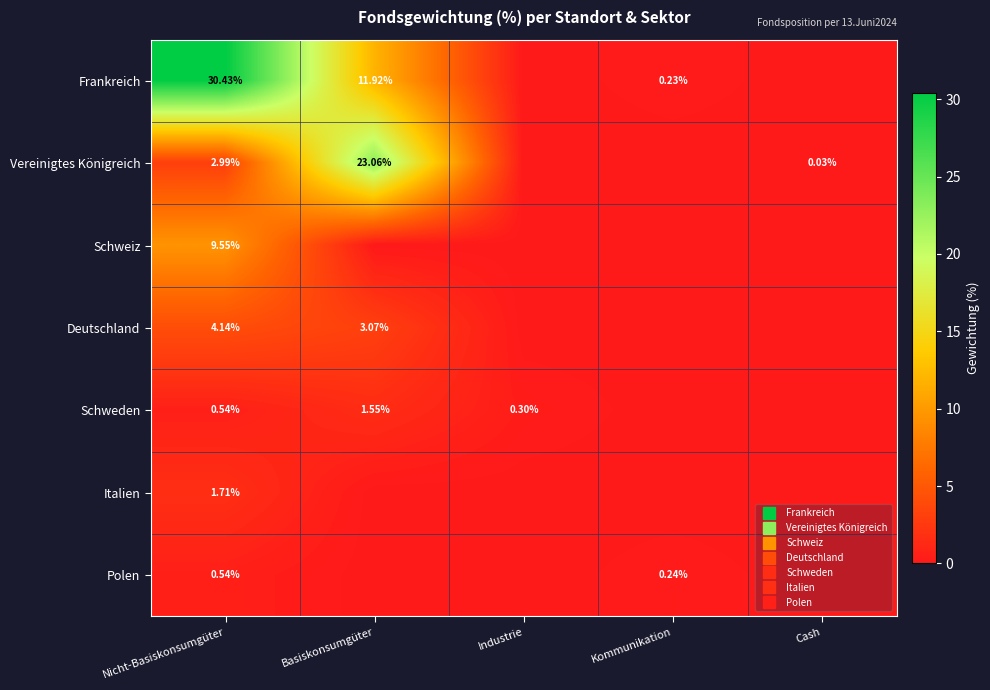

What is the sum of the Schweden values at Industrie and Kommunikation?

0.3